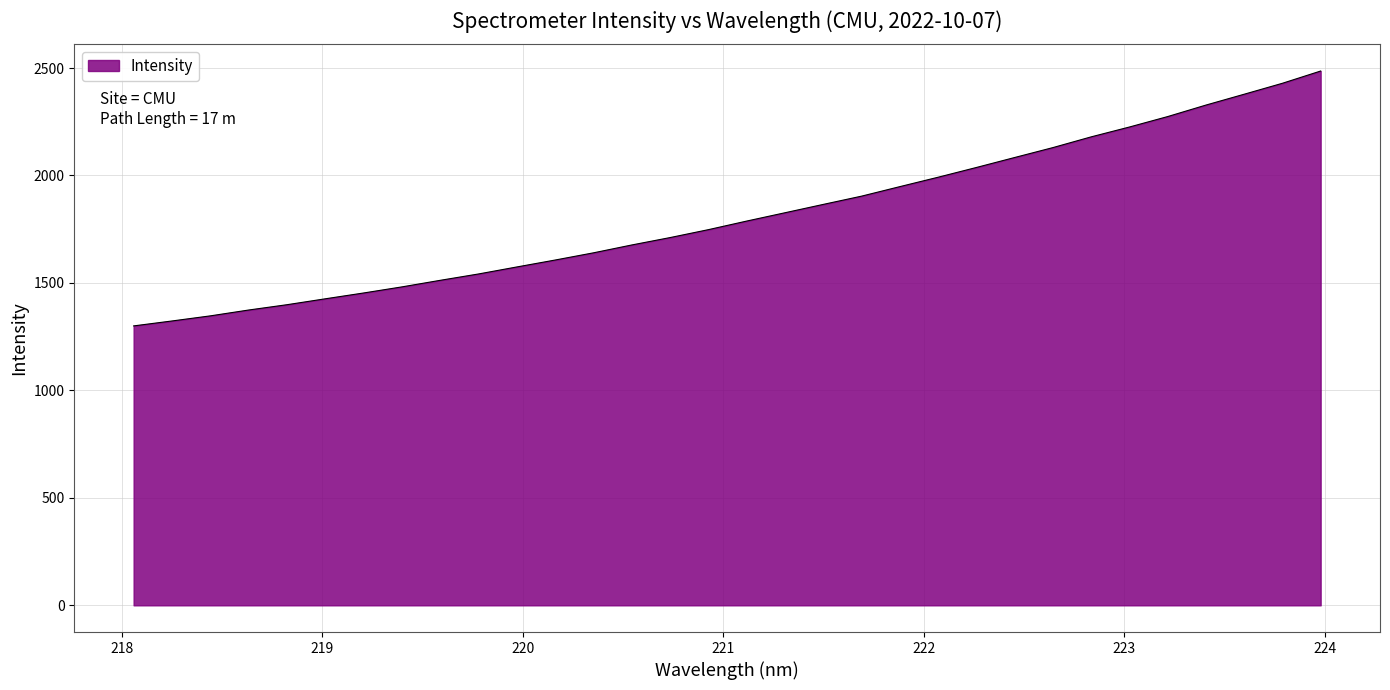

How many lines are shown in the chart?

1